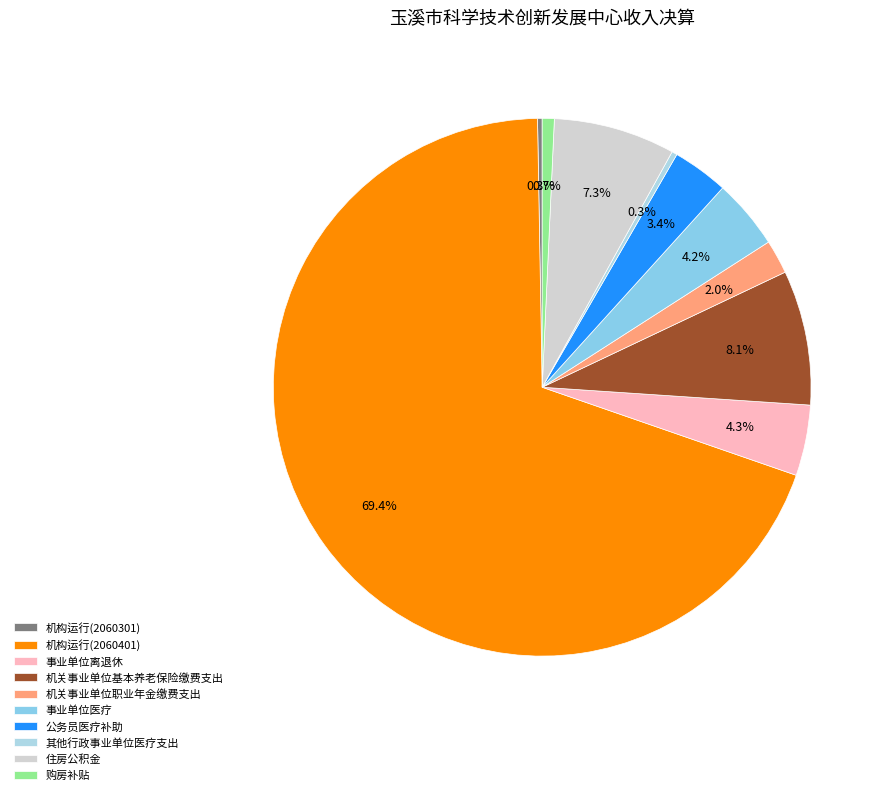

Which category has the biggest portion of the pie?

机构运行(2060401)